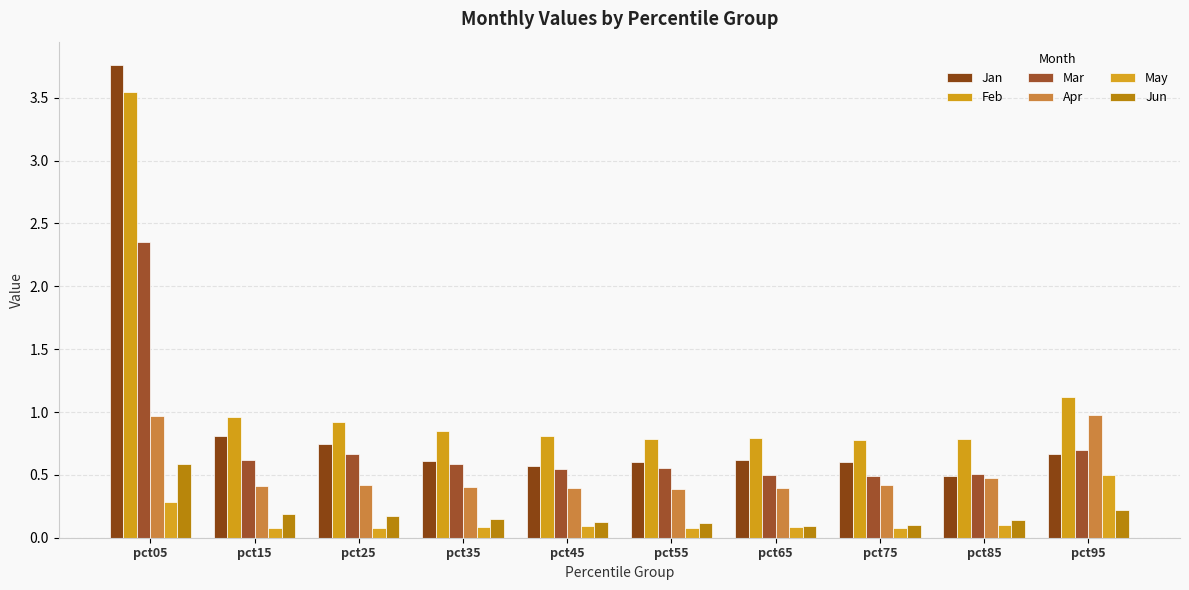

Reading left to right, what are all the values shown in this chart?

Jan: 3.8	0.8	0.7	0.6	0.6	0.6	0.6	0.6	0.5	0.7
Feb: 3.5	1.0	0.9	0.9	0.8	0.8	0.8	0.8	0.8	1.1
Mar: 2.4	0.6	0.7	0.6	0.5	0.6	0.5	0.5	0.5	0.7
Apr: 1.0	0.4	0.4	0.4	0.4	0.4	0.4	0.4	0.5	1.0
May: 0.3	0.1	0.1	0.1	0.1	0.1	0.1	0.1	0.1	0.5
Jun: 0.6	0.2	0.2	0.1	0.1	0.1	0.1	0.1	0.1	0.2